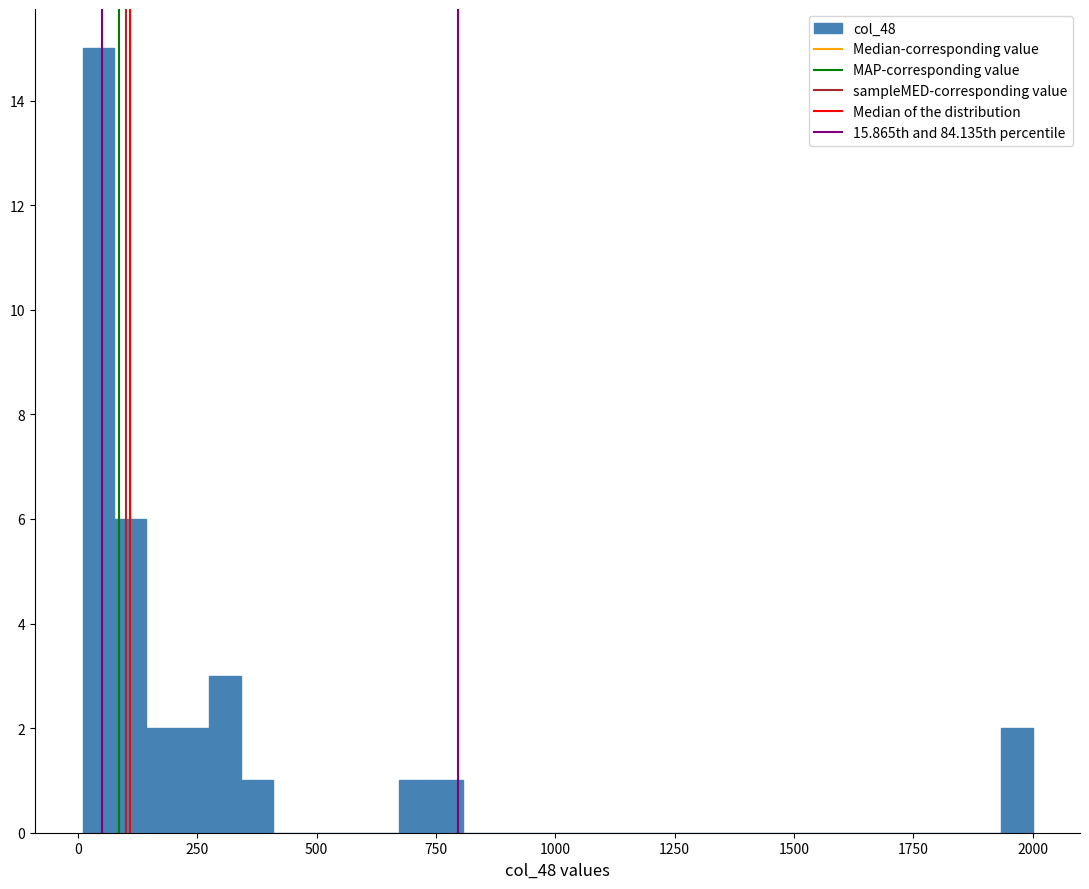

Around what value on the x-axis is the tallest bar? Give the approximate position of its centre, as read against the axis.

50